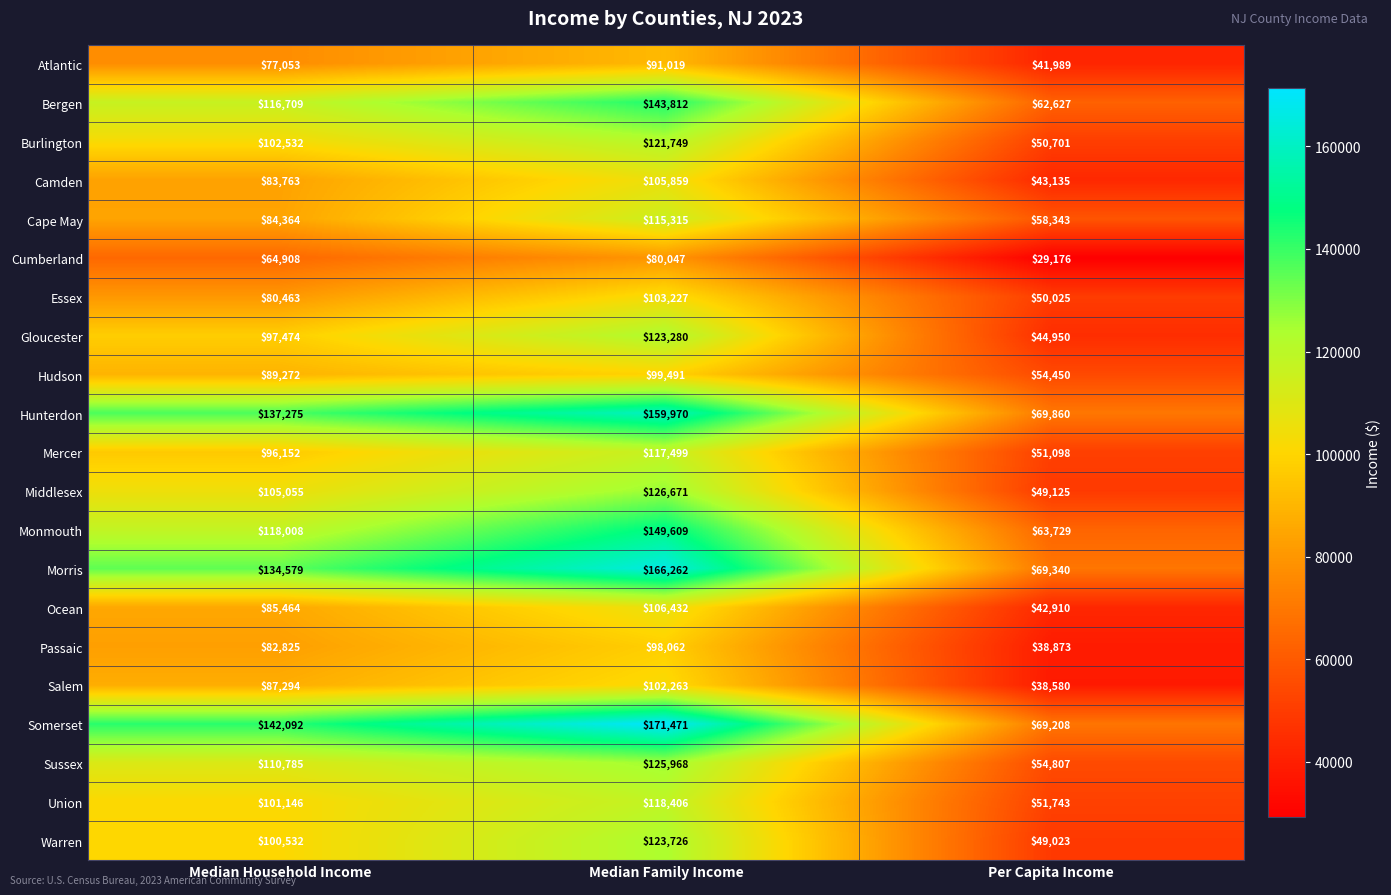

The Burlington series shows 50701 at Per Capita Income. True or false?

True